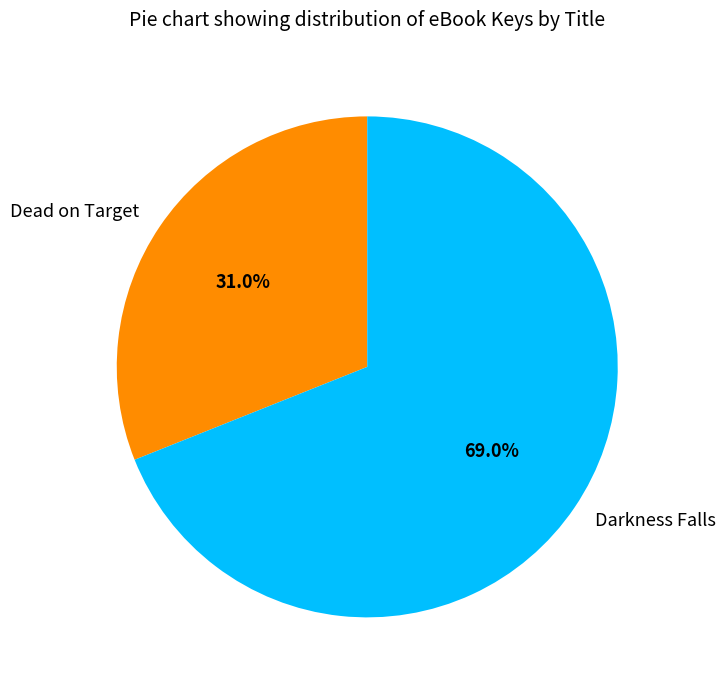

Is it true that Darkness Falls is 69% of the pie?

True